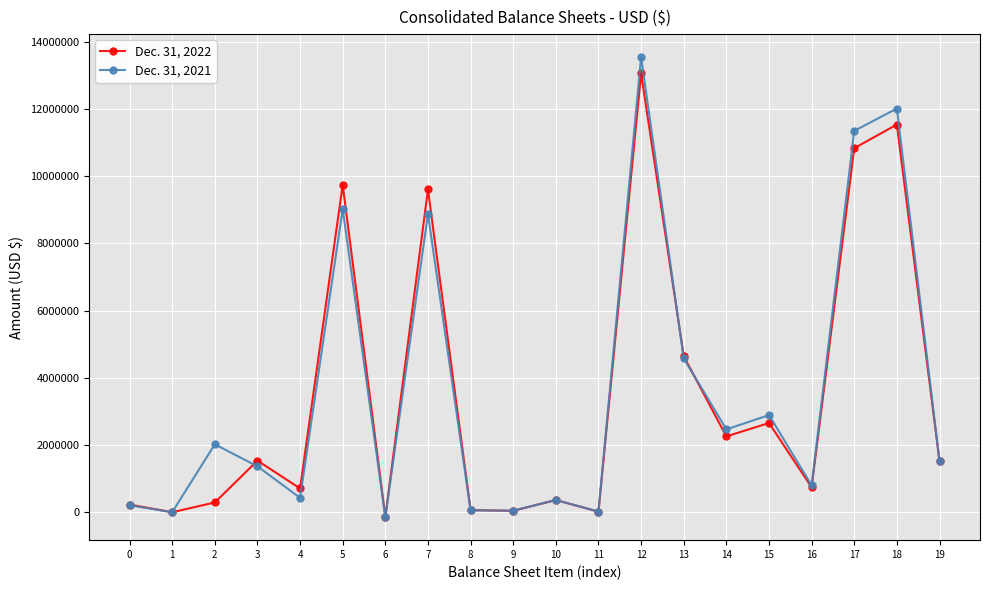

What is the value of the Dec. 31, 2021 point at the 18th from the left?

11343799